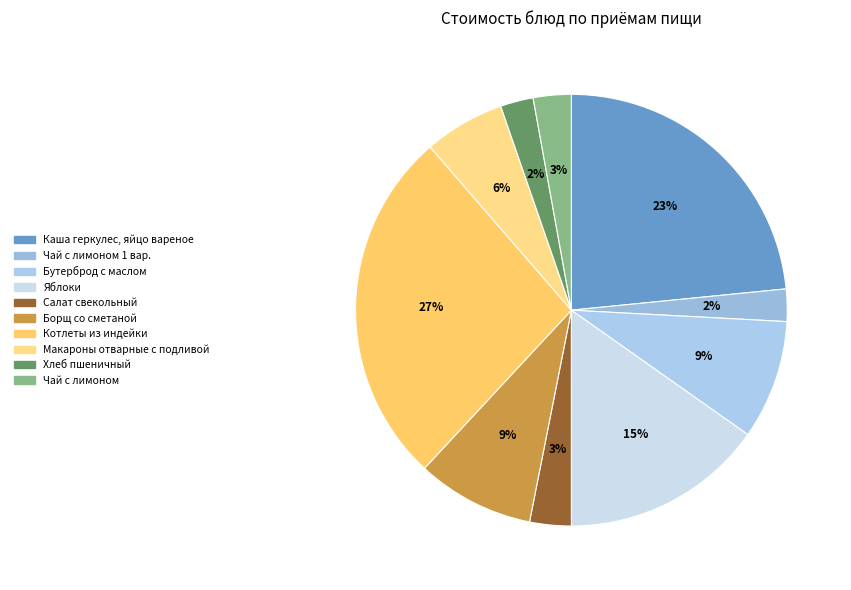

To the nearest percent, what percentage of the pie is Макароны отварные с подливой?

6%